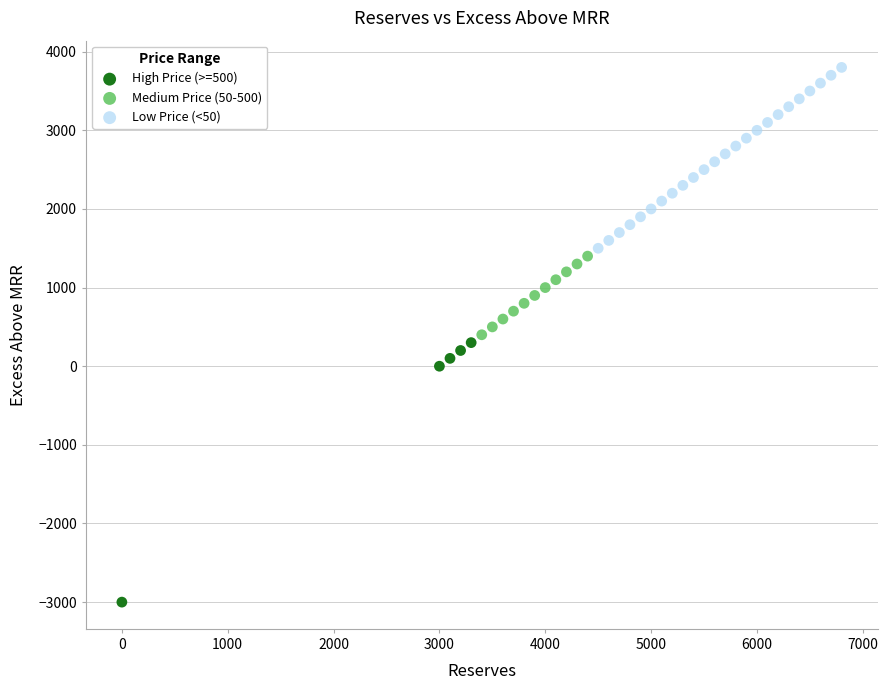

Which series reaches the minimum Y coordinate?

High Price (>=500)